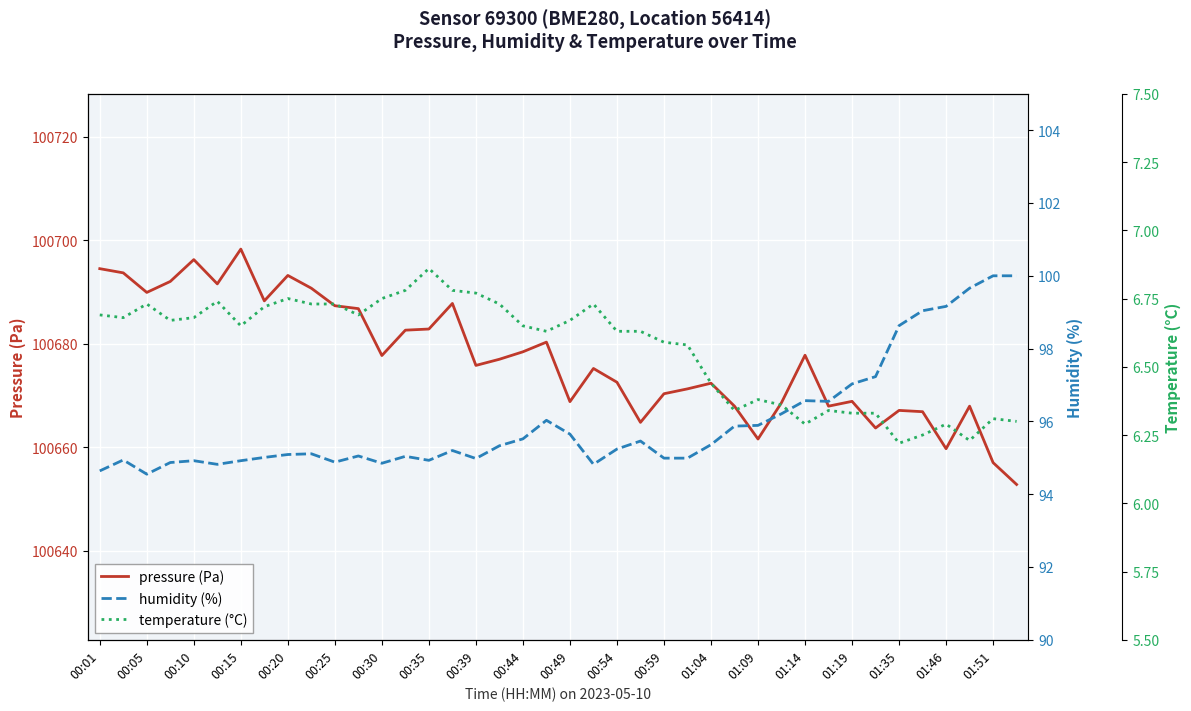

Is it true that pressure (Pa) equals 21305.7 at 01:04?

False